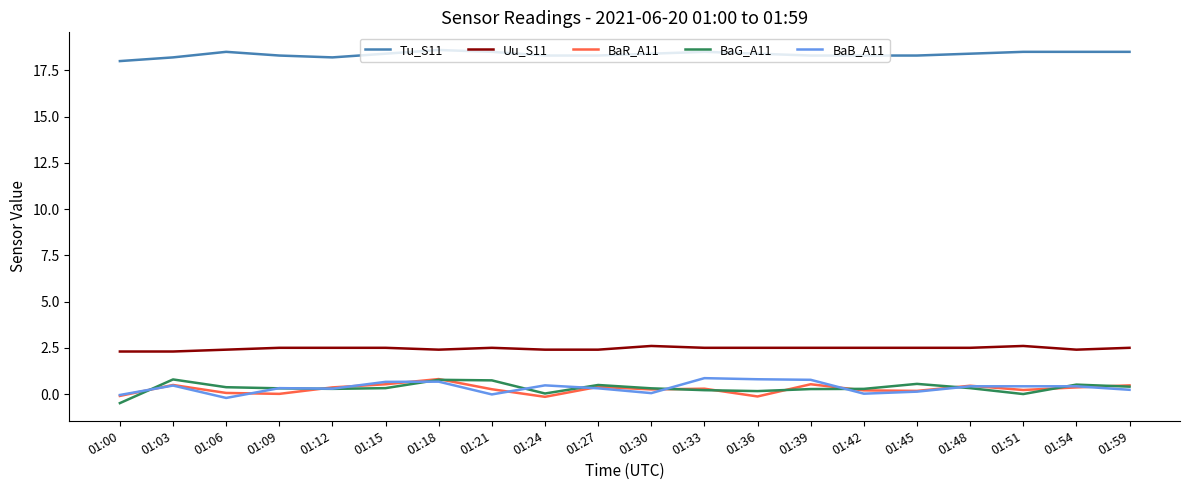

Which series has the largest total across all categories?

Tu_S11